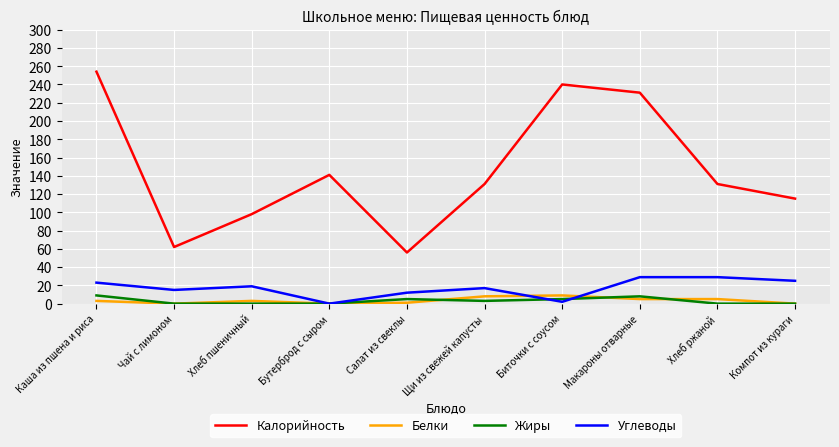

How many distinct data groups are displayed?

4